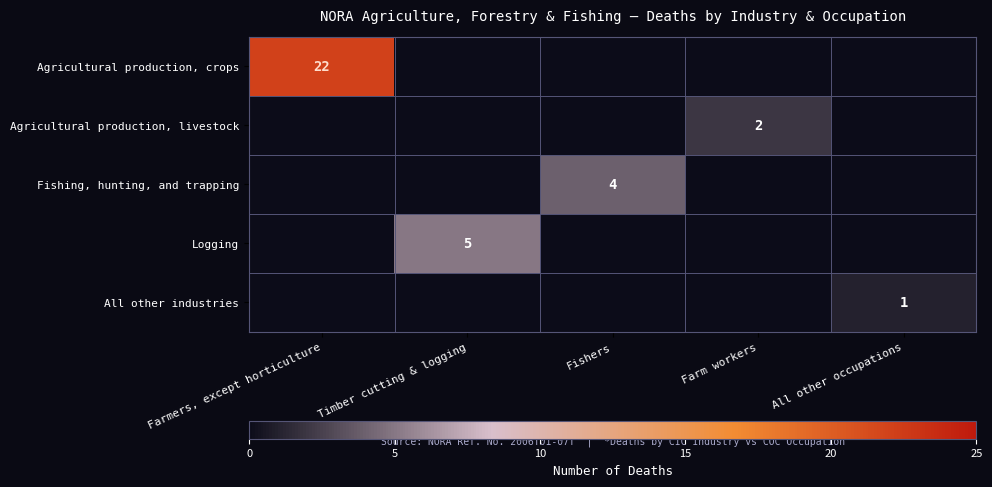

True or false: Logging has a value of 3 at Timber cutting & logging.

False